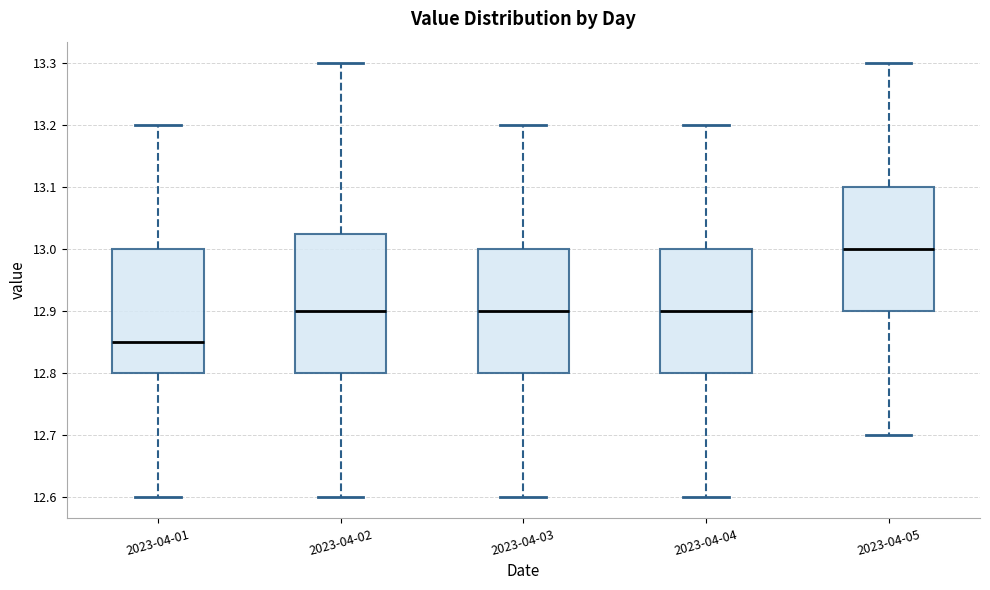

Reading left to right, transcribe this box plot: for each box, give where its median line is, the range the box spans, and where its two whiskers end, as read against the y-axis. The values are not printed on the chart, so give them approximately, as read against the axis.

2023-04-01: median 12.85, box 12.80 to 13.00, whiskers 12.60 to 13.20
2023-04-02: median 12.90, box 12.80 to 13.03, whiskers 12.60 to 13.30
2023-04-03: median 12.90, box 12.80 to 13.00, whiskers 12.60 to 13.20
2023-04-04: median 12.90, box 12.80 to 13.00, whiskers 12.60 to 13.20
2023-04-05: median 13.00, box 12.90 to 13.10, whiskers 12.70 to 13.30